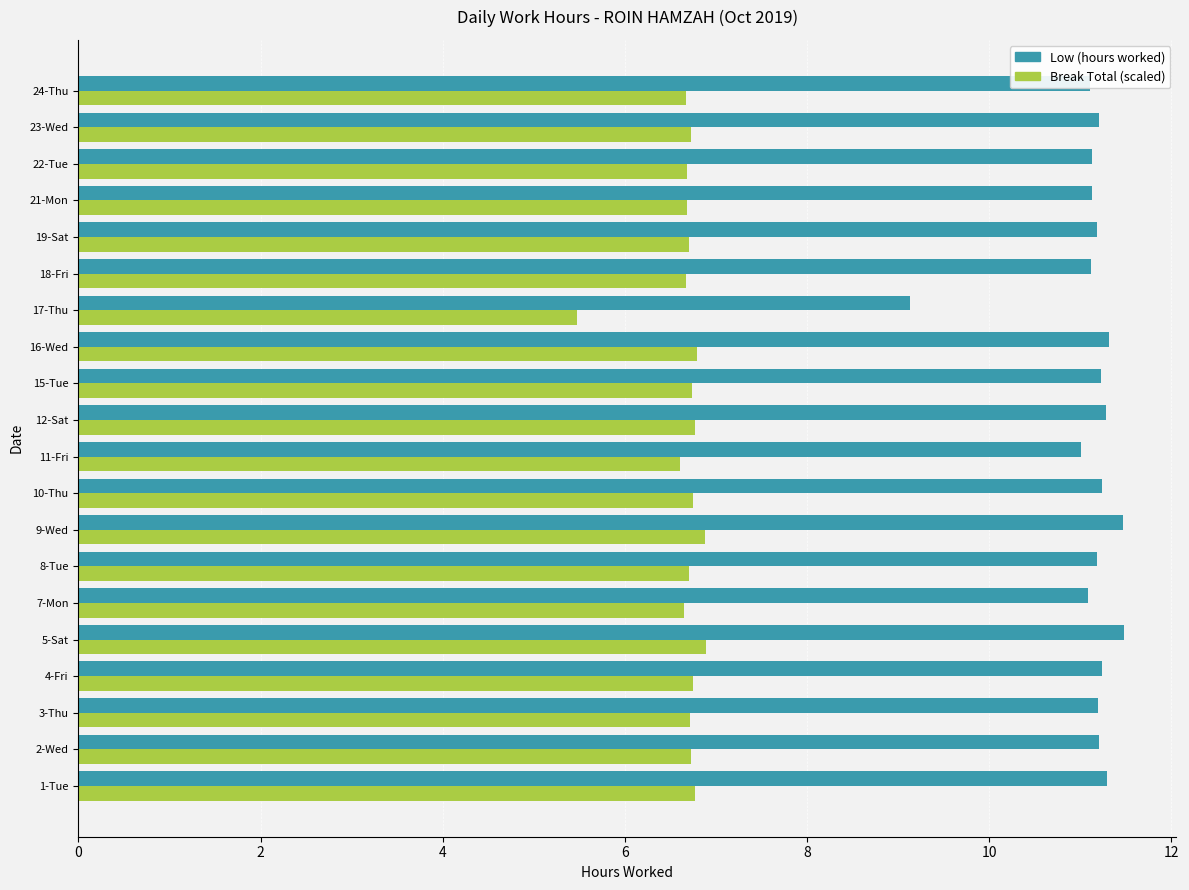

What is the greatest value displayed?

11.5